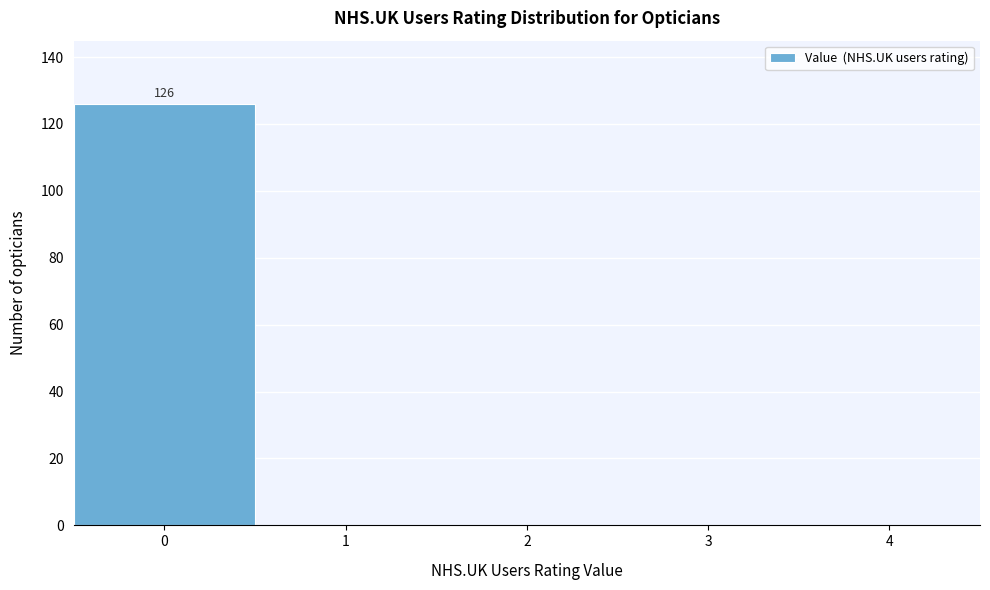

Which range on the x-axis has the tallest bar?

-0.5 to 0.5